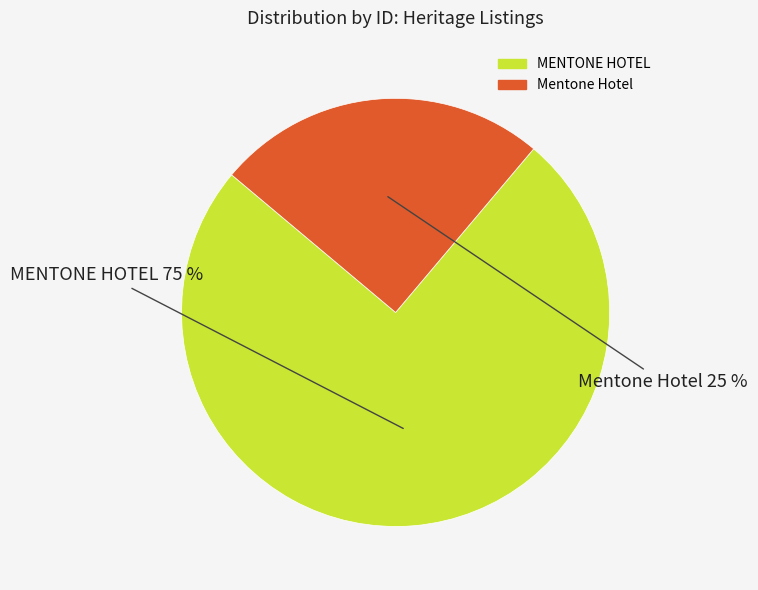

To the nearest percent, what is the difference between the largest and smallest slice percentages?

50%